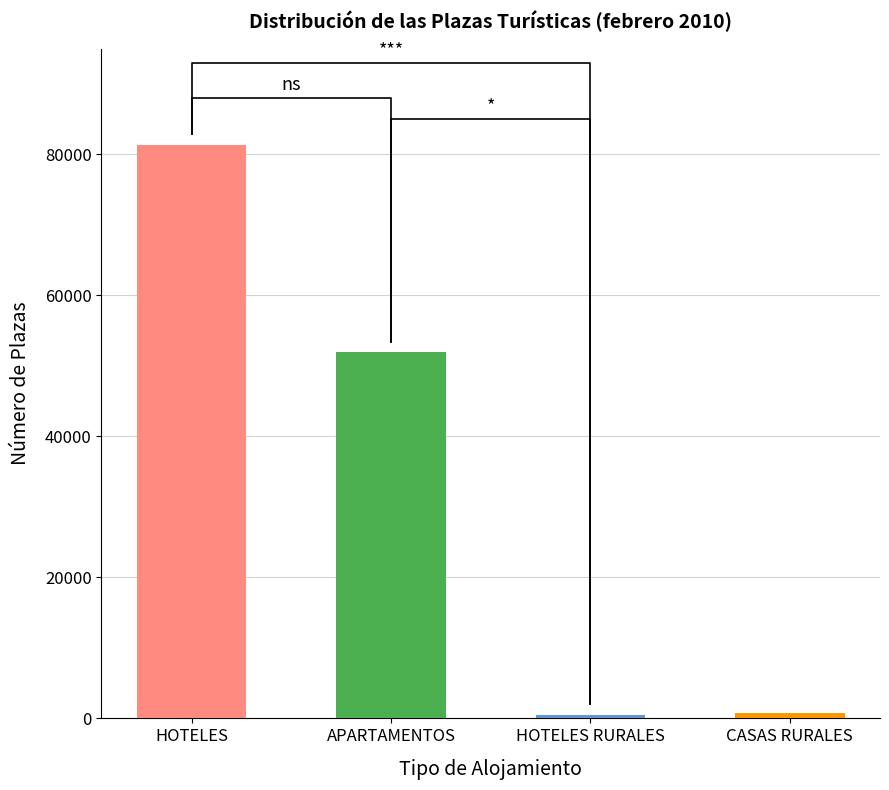

Between HOTELES and APARTAMENTOS, which is larger?

HOTELES